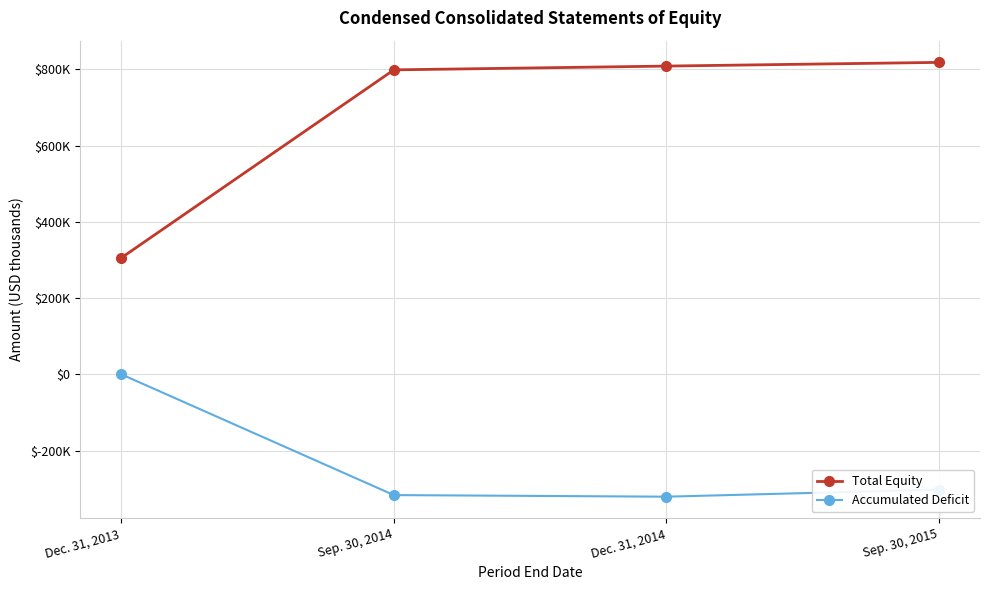

True or false: Accumulated Deficit and Total Equity cross at least once.

False